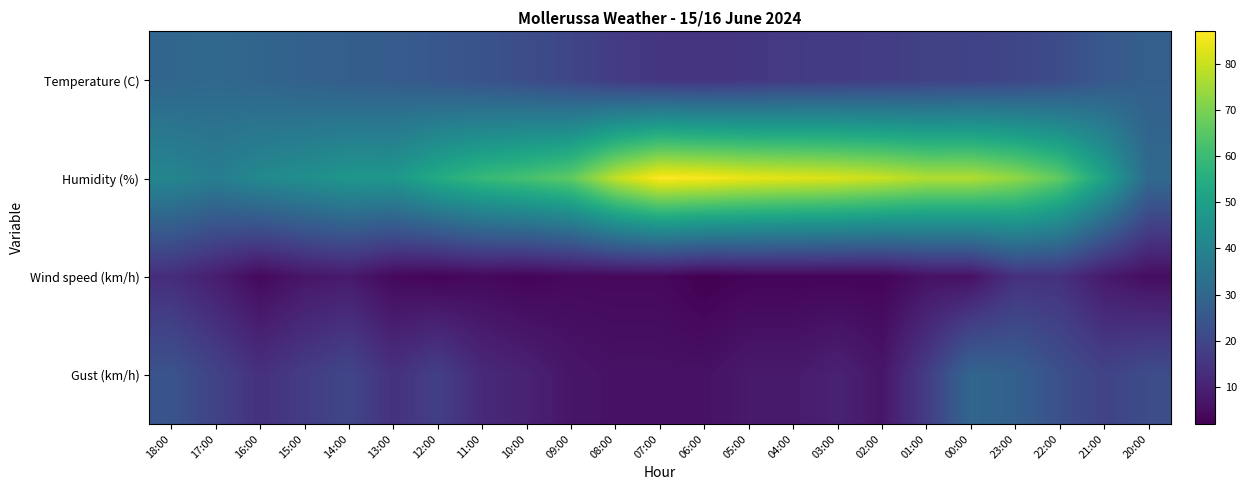

At how many categories does at least one series exceed 22?

23